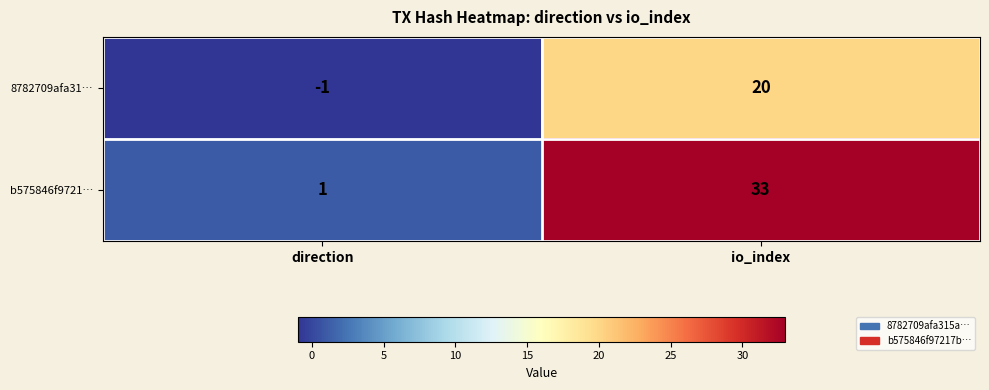

Count the number of categories in the chart.

2